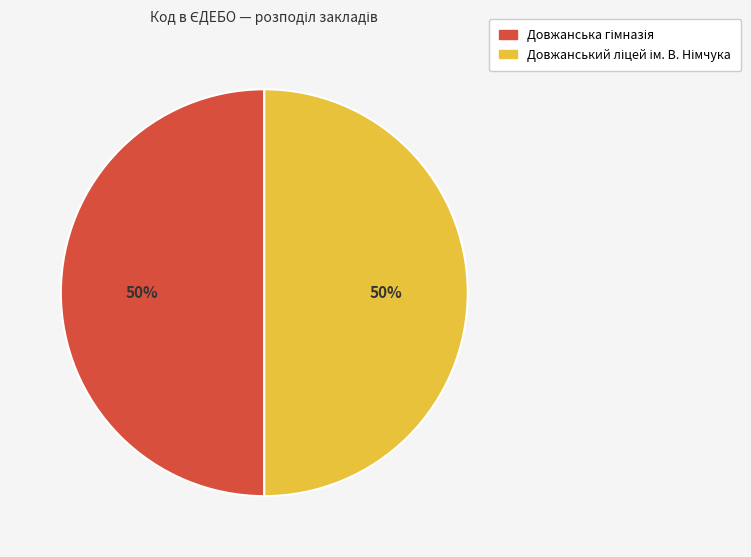

Which slice is the largest?

Довжанська гімназія